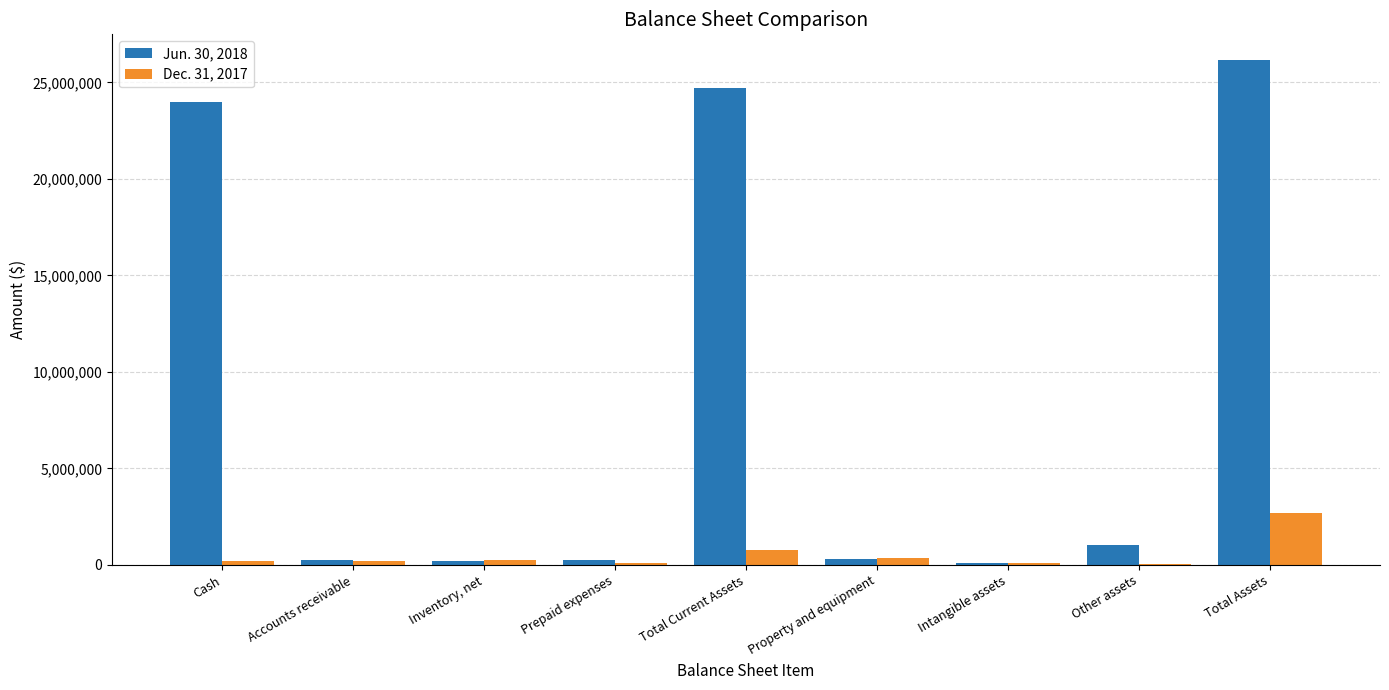

Which category has the highest value in the Dec. 31, 2017 series?

Total Assets